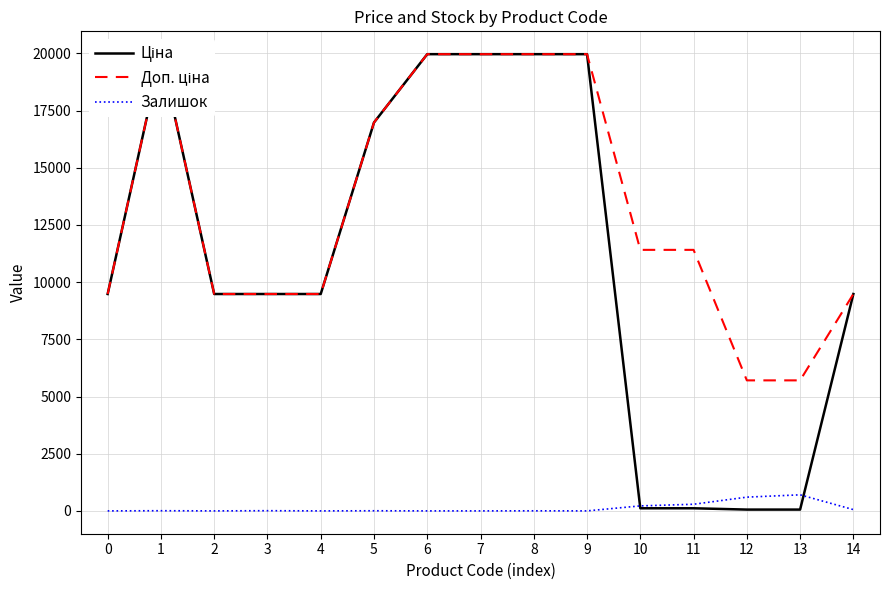

Which category has the highest value across all series?

1